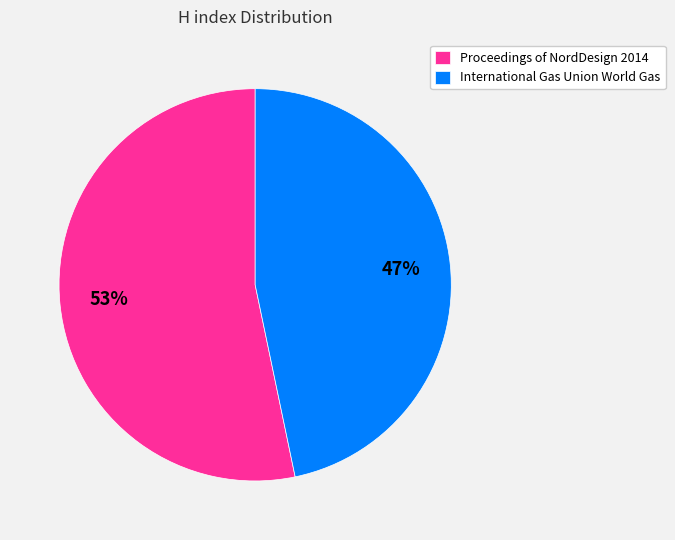

Is there a majority slice in this chart?

Yes